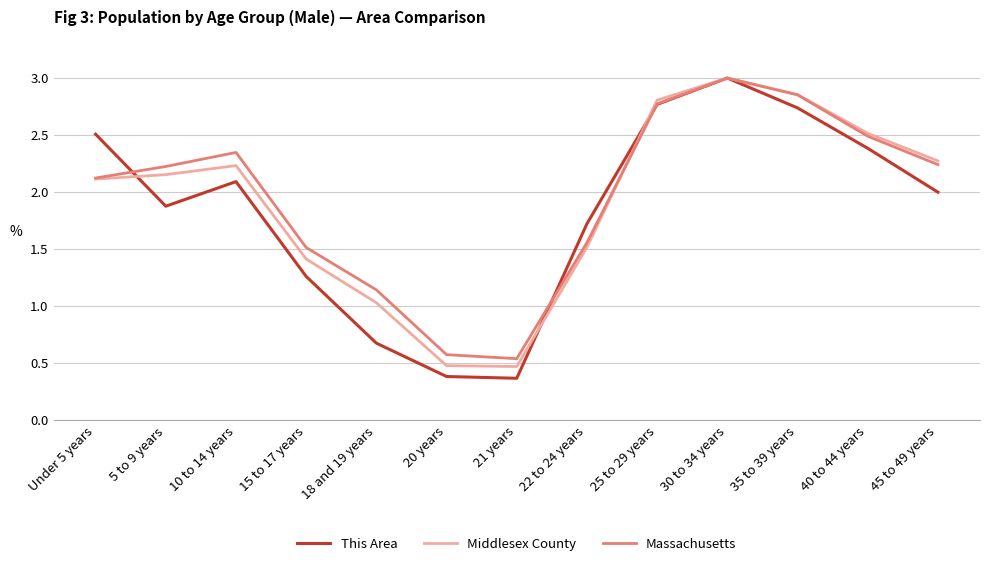

What is the approximate value of This Area at 30 to 34 years?

100.0